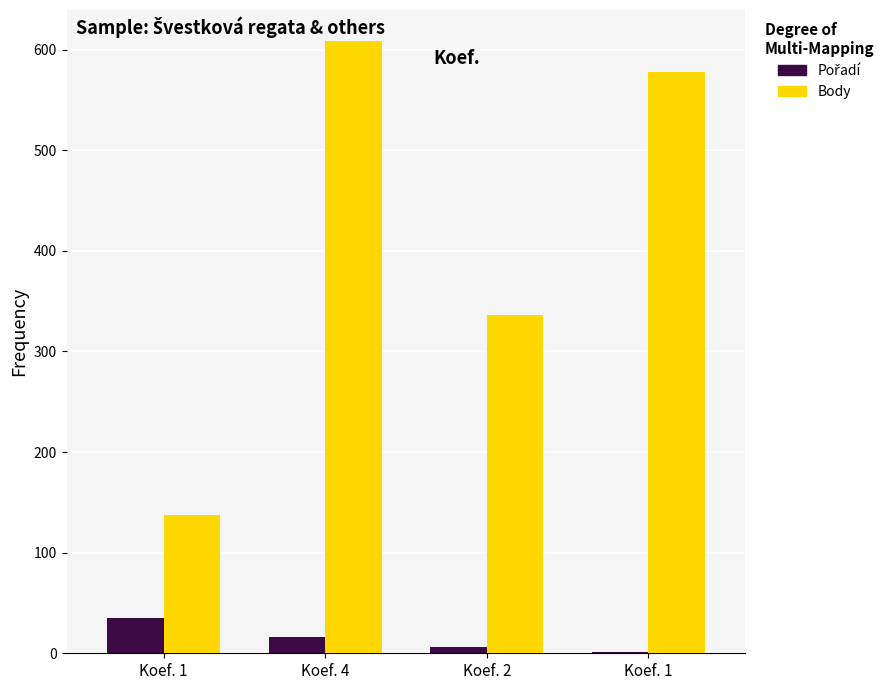

Is the value of Body at Koef. 2 greater than the value of Pořadí at Koef. 1?

Yes